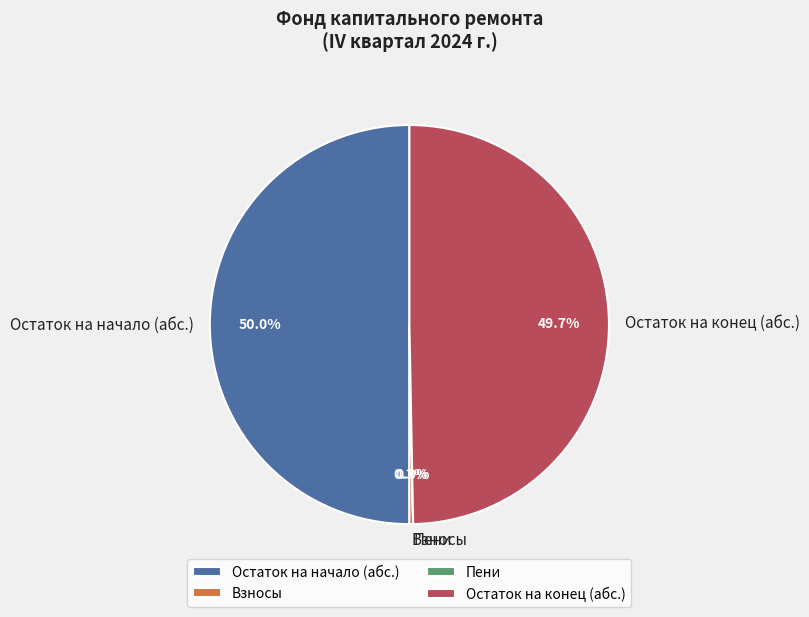

What percentage is NOT represented by Взносы?

99.7%